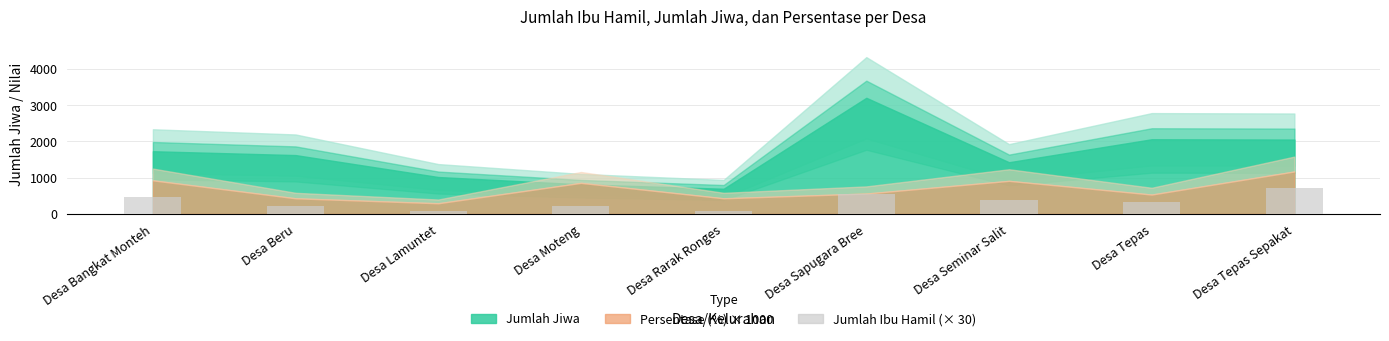

Which category has the highest value across all series?

Desa Tepas Sepakat